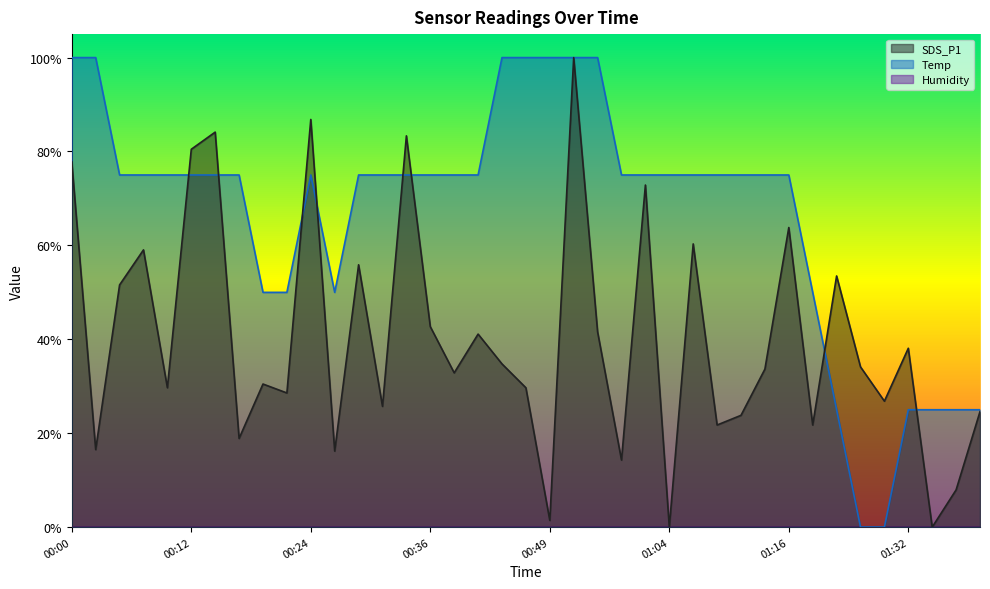

Read the Temp value at 00:05.

0.7